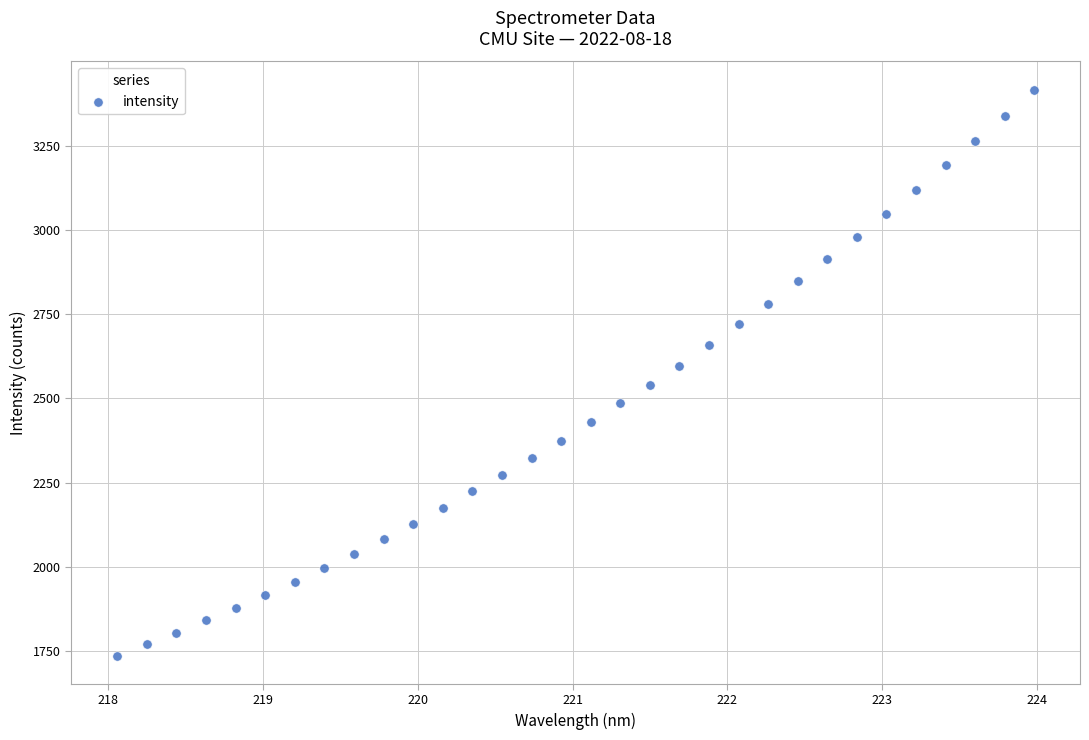

What is the range of Y values (max minus min)?

1677.7